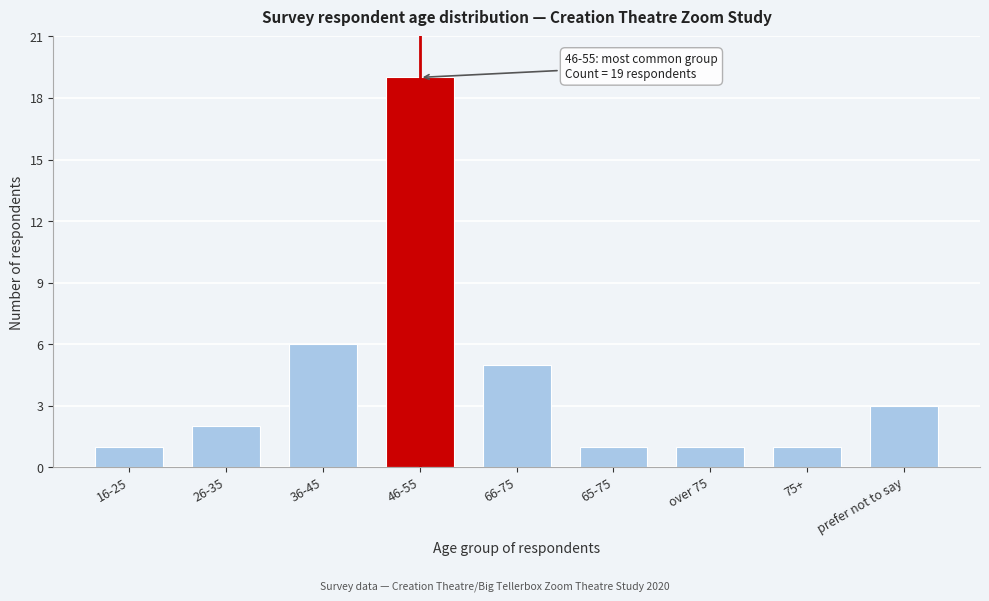

Reading right to left, what are all the values shown in this chart?

3	1	1	1	5	19	6	2	1